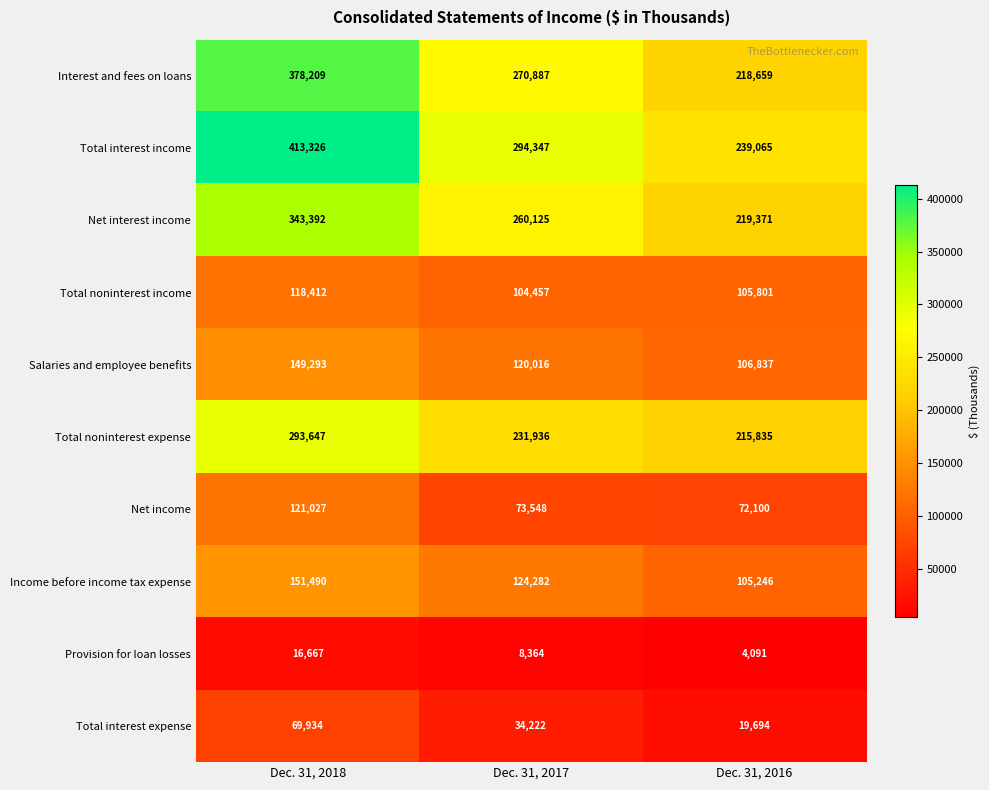

At how many categories does at least one series exceed 393689?

1